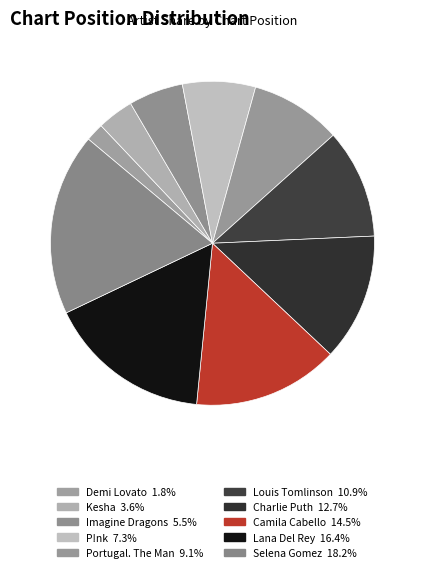

How many segments does this pie chart have?

10